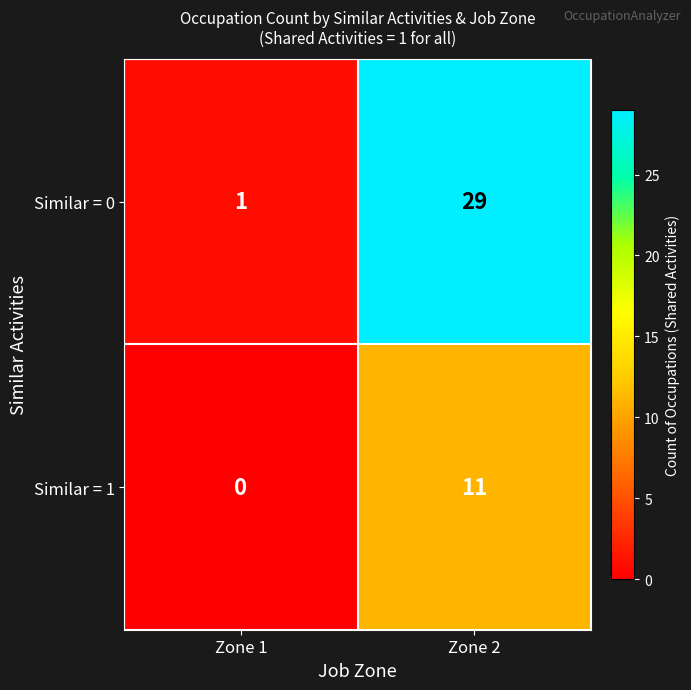

What is the difference between the maximum and minimum values in the Similar = 0 series?

28